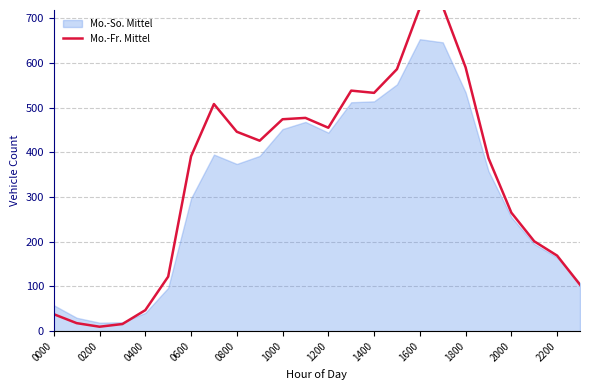

How many lines are shown in the chart?

1